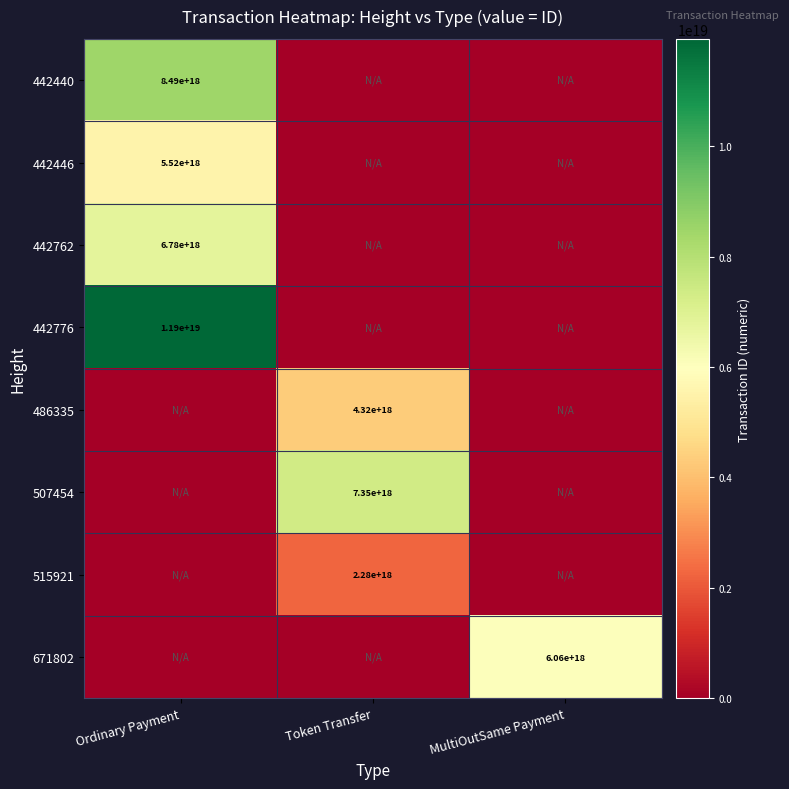

Which category has the lowest value across all series?

Token Transfer